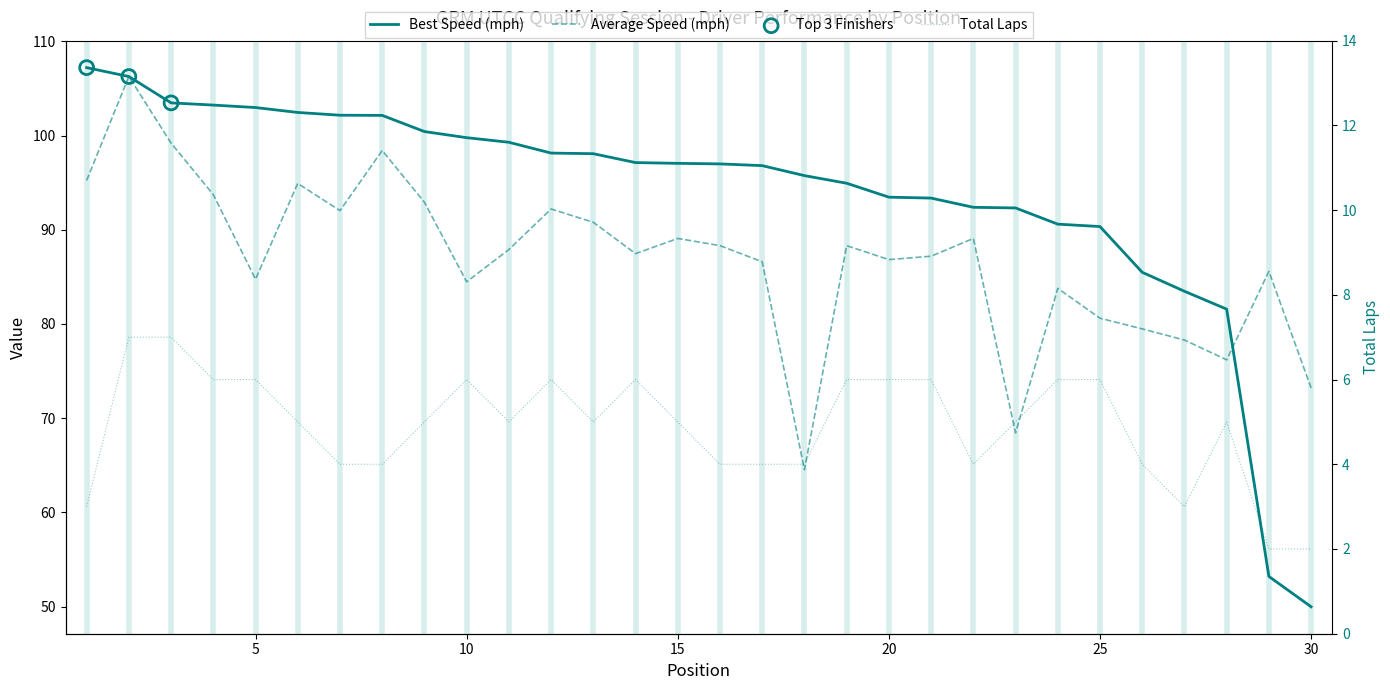

At how many categories does at least one series exceed 45?

30